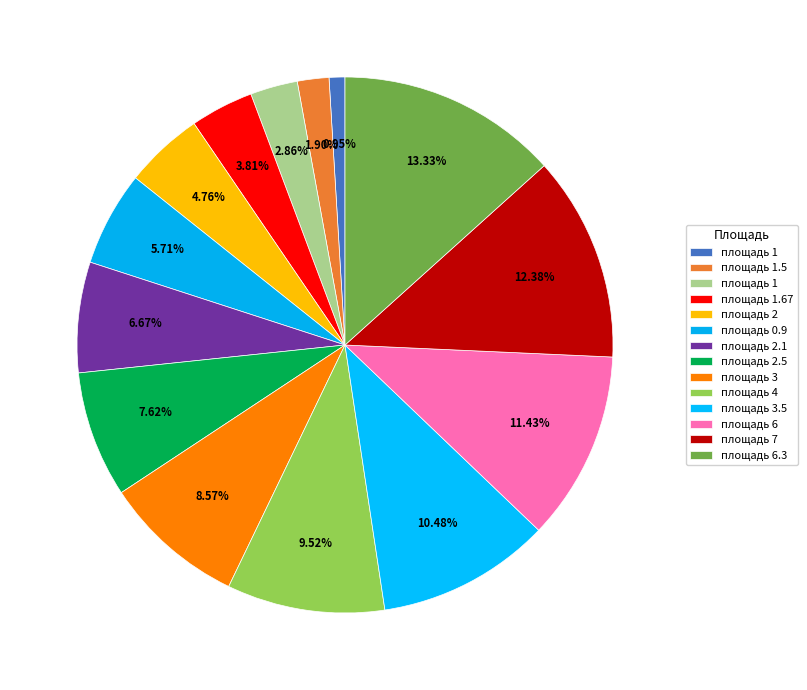

How many slices are in this pie chart?

14